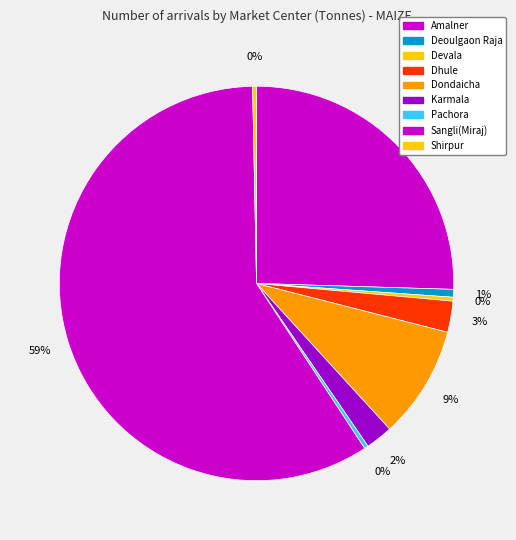

What percentage is the Sangli(Miraj) slice, to the nearest percent?

59%